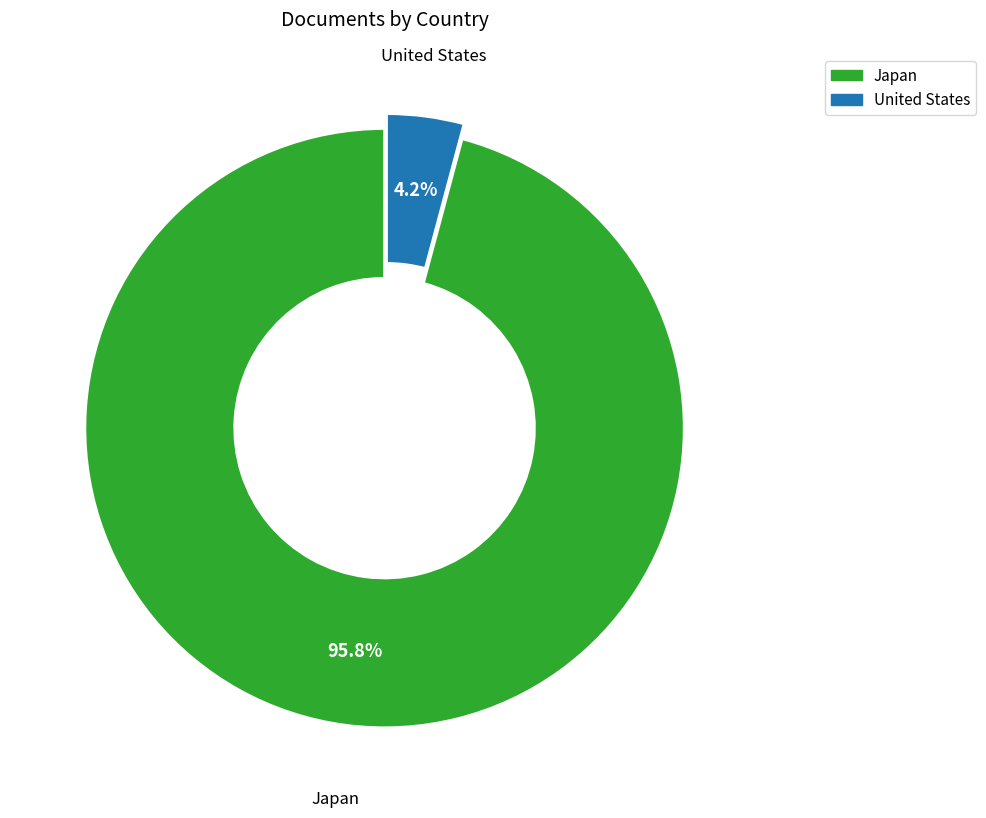

Which has a higher value, United States or Japan?

Japan